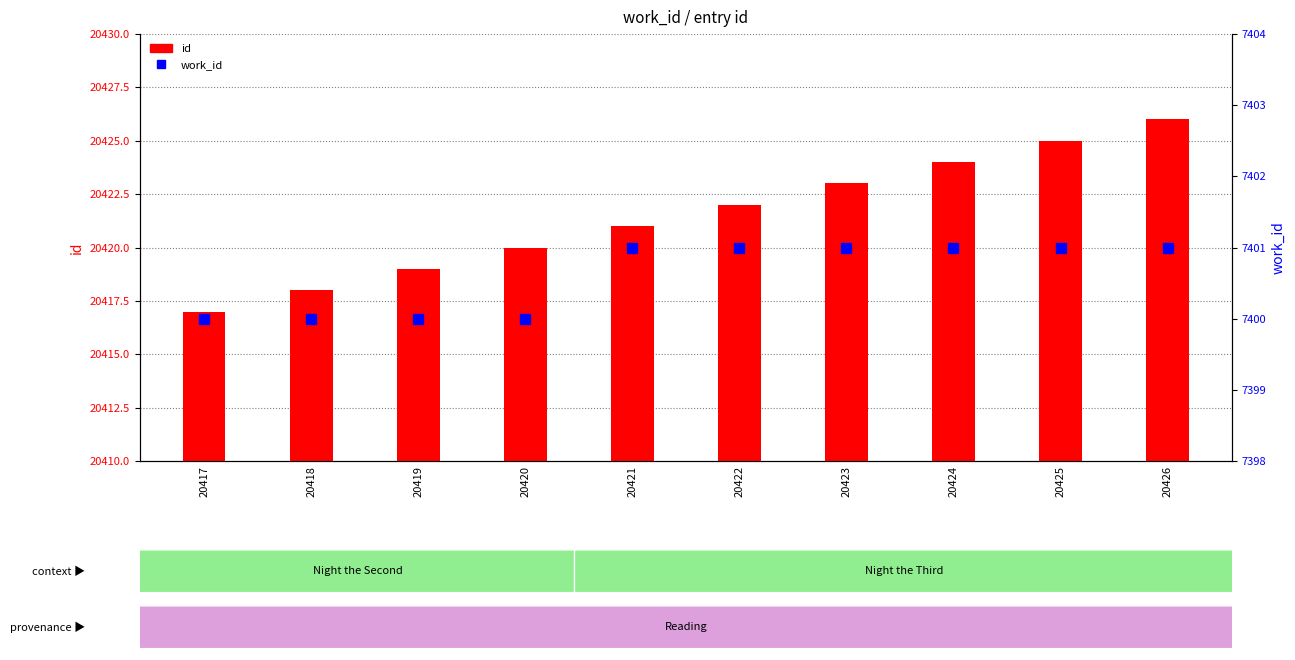

What is the value of the work_id bar at the 9th from the left?

7401